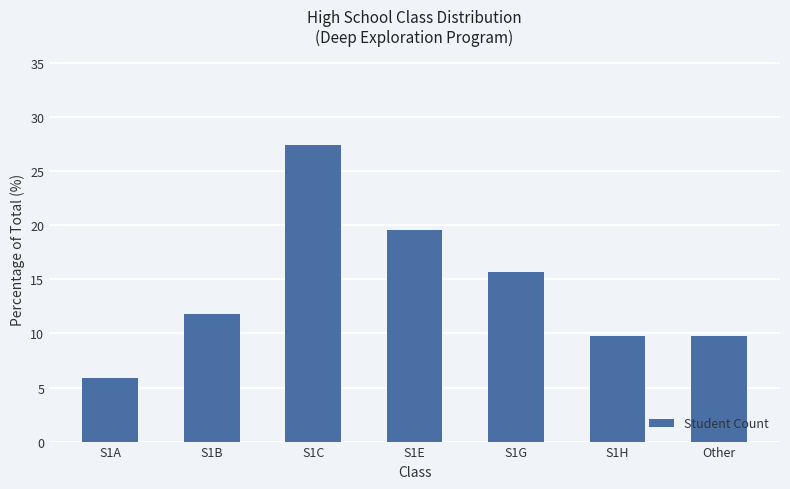

At which label does the data first exceed 11?

S1B